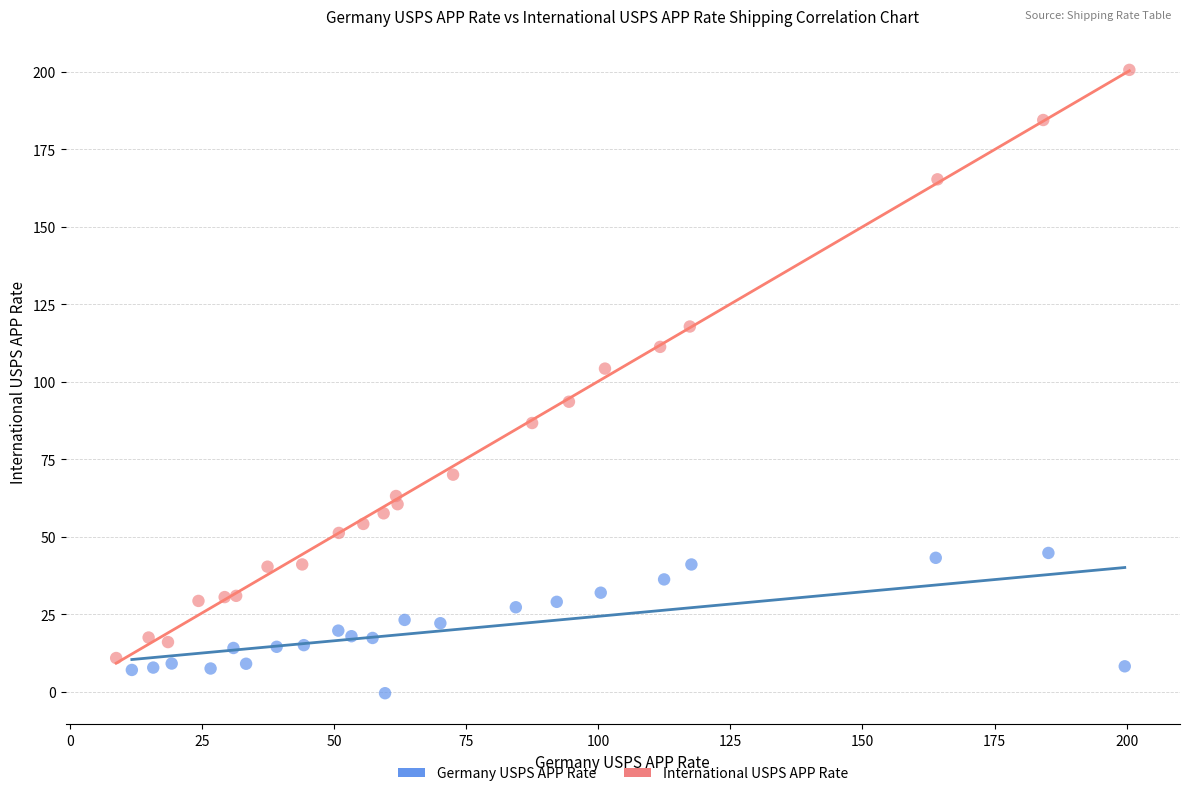

Which series has the largest Y range (max minus min)?

International USPS APP Rate